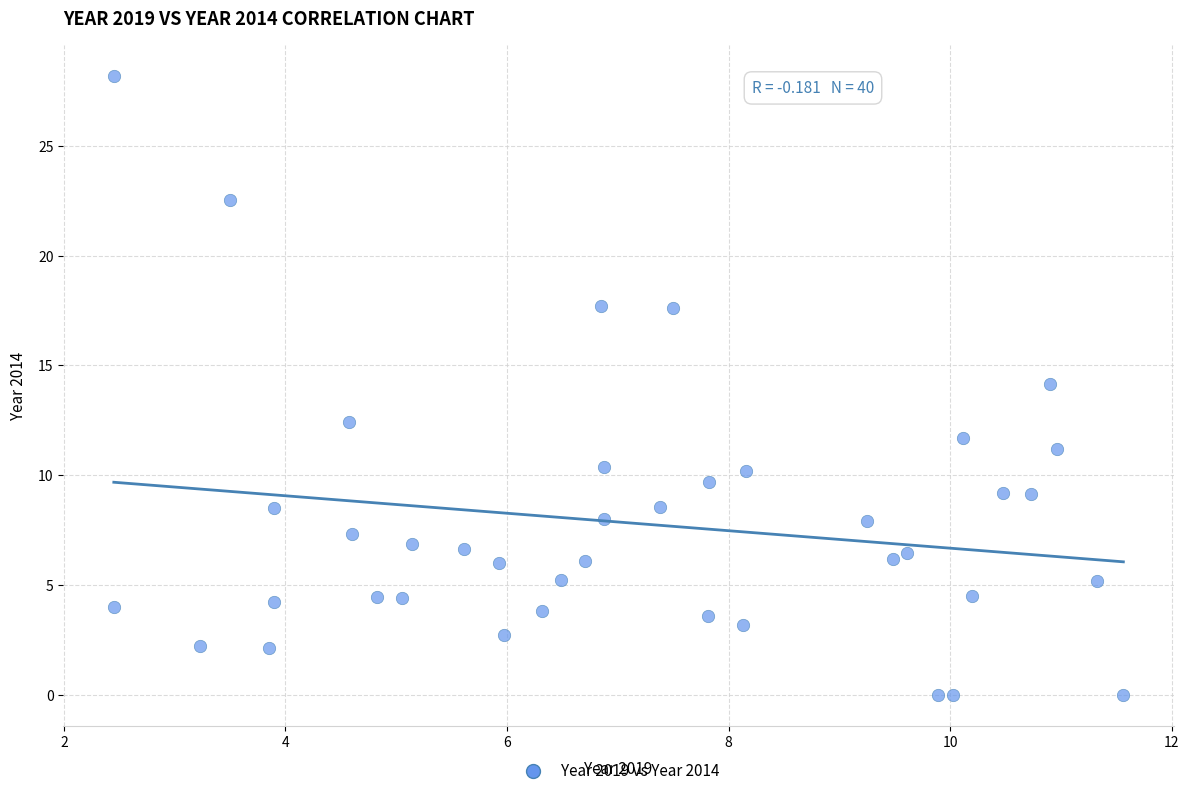

What is the range of X values (max minus min)?

9.1